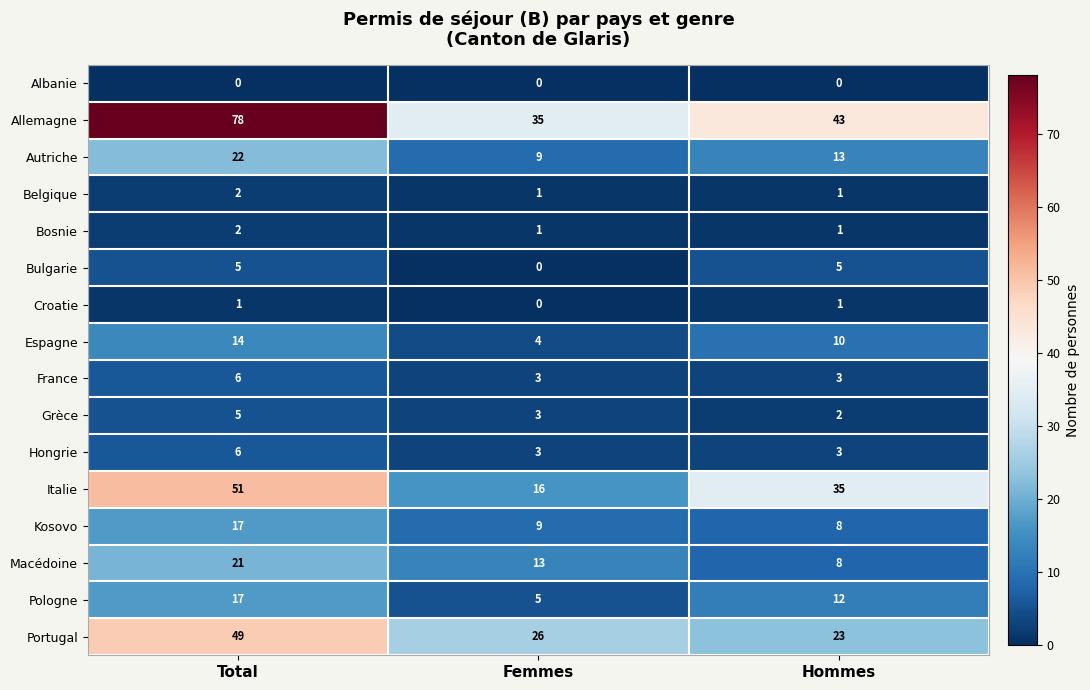

List the labels in order of Macédoine value, largest first.

Total, Femmes, Hommes